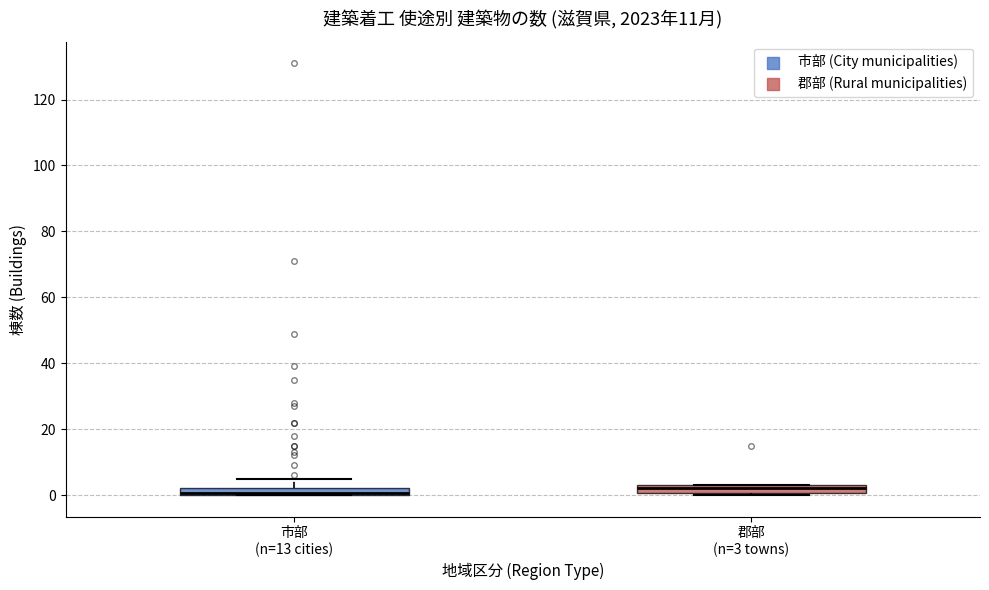

Where is the upper edge of the box for 郡部 (n=3 towns) on the y-axis? The values are not printed on the chart, so give them approximately, as read against the axis.

4